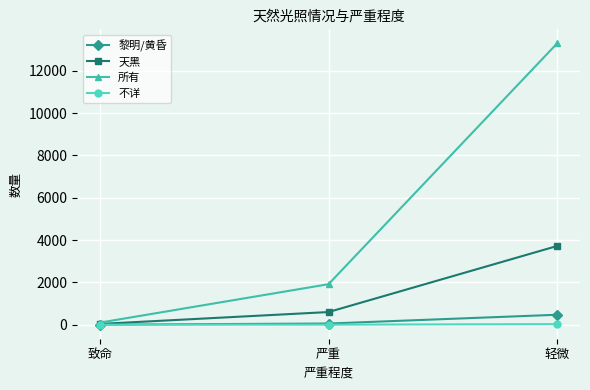

What is the total value across all series at 致命?

131